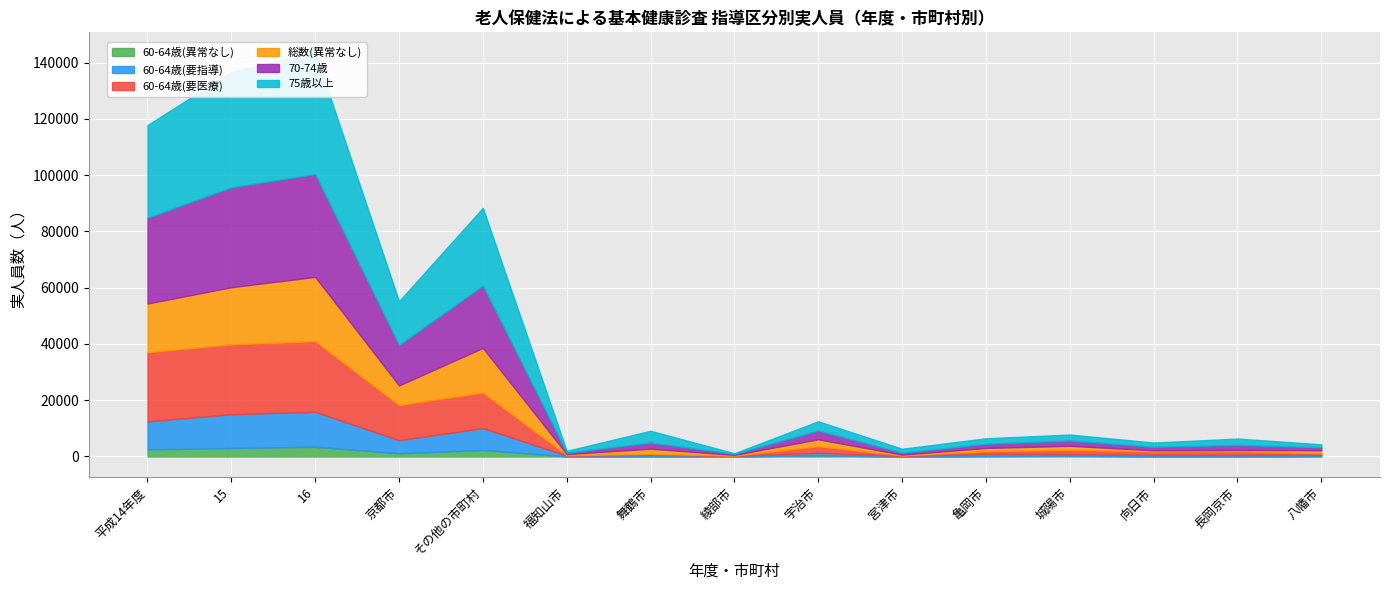

At which category is the sum across all series the highest?

16